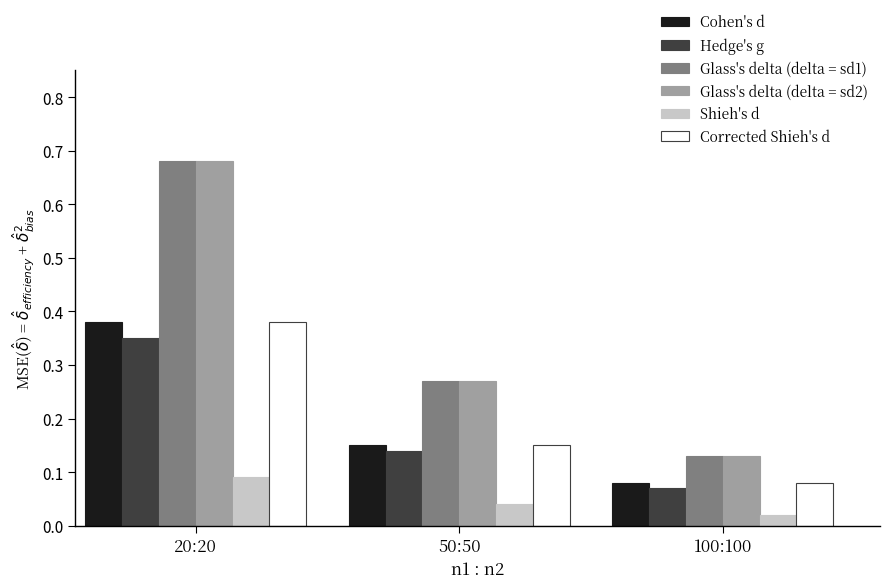

What is the total value across all series at 50:50?

1.0